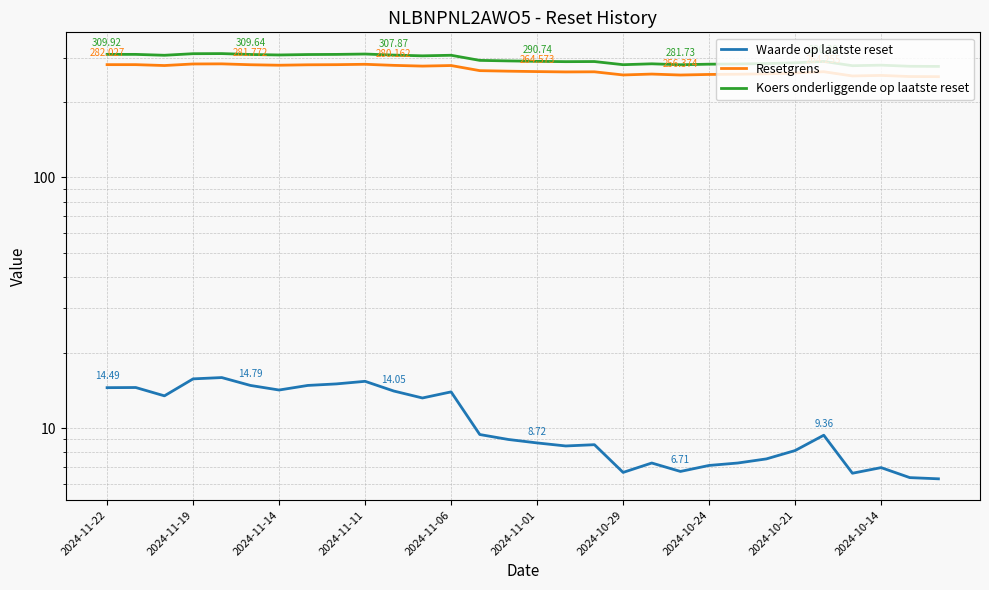

Where does the Koers onderliggende op laatste reset series first go above 291?

2024-11-22